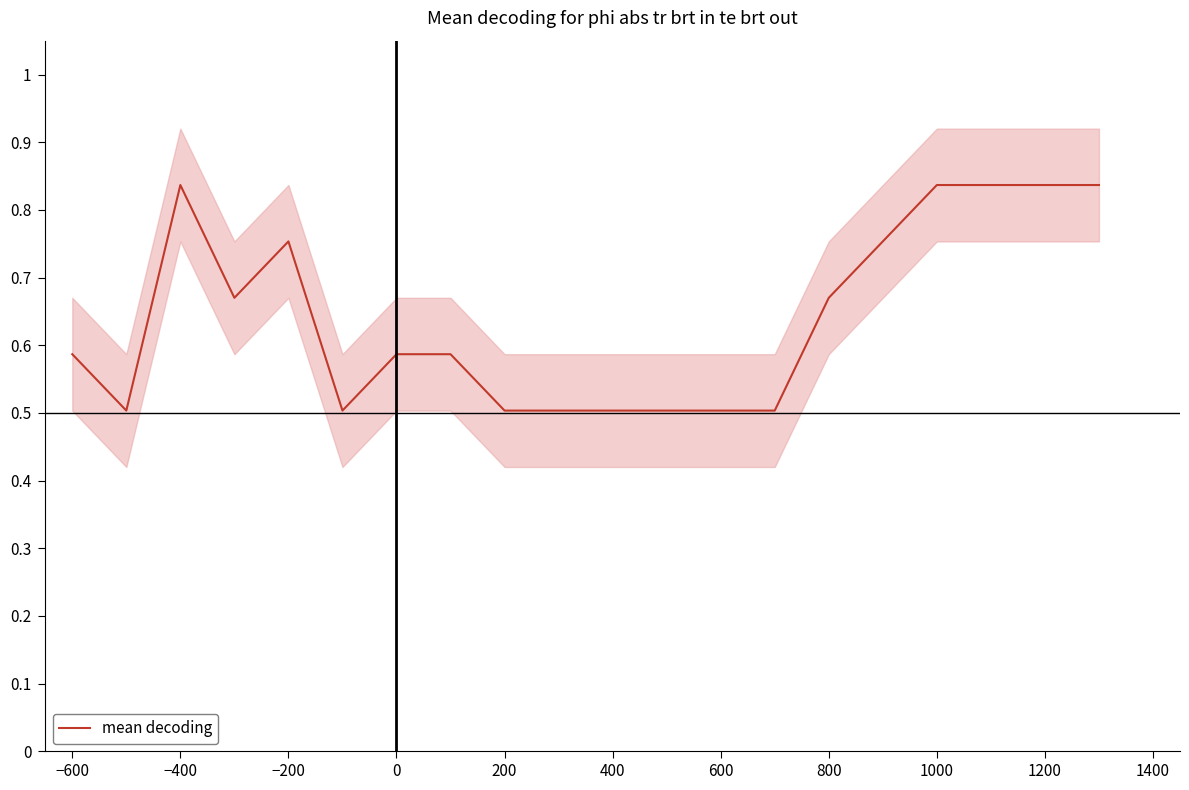

What is the average value?

0.6